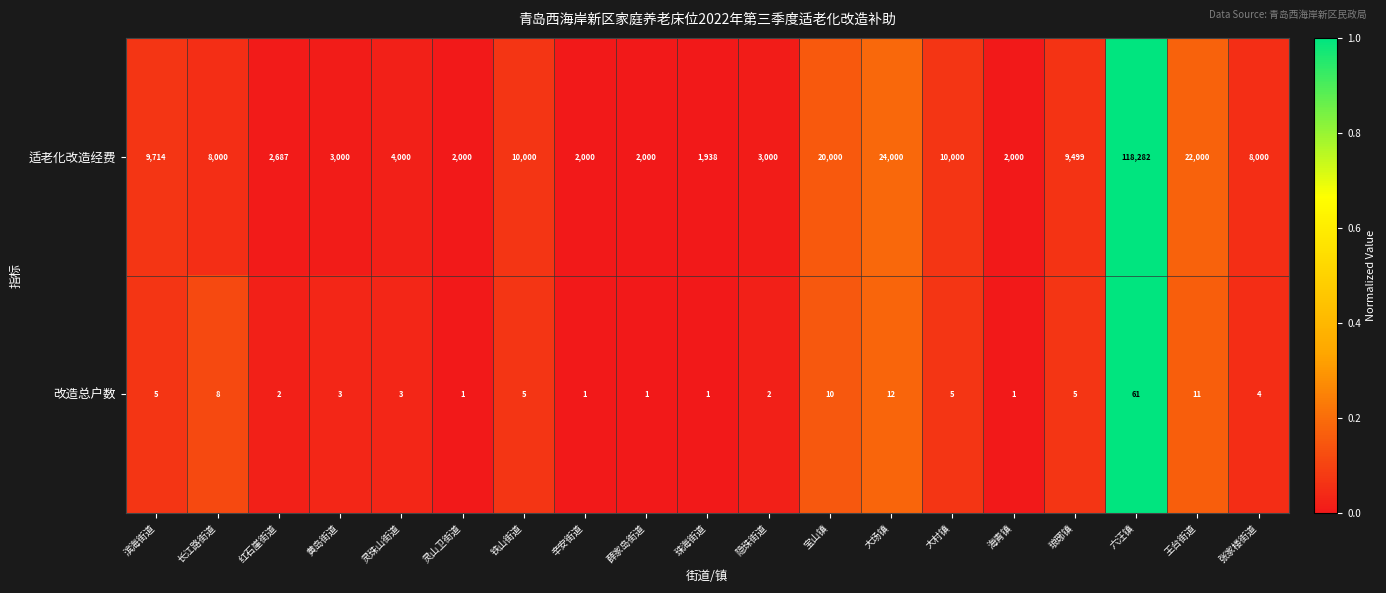

At which label does 适老化改造经费 reach its minimum?

珠海街道